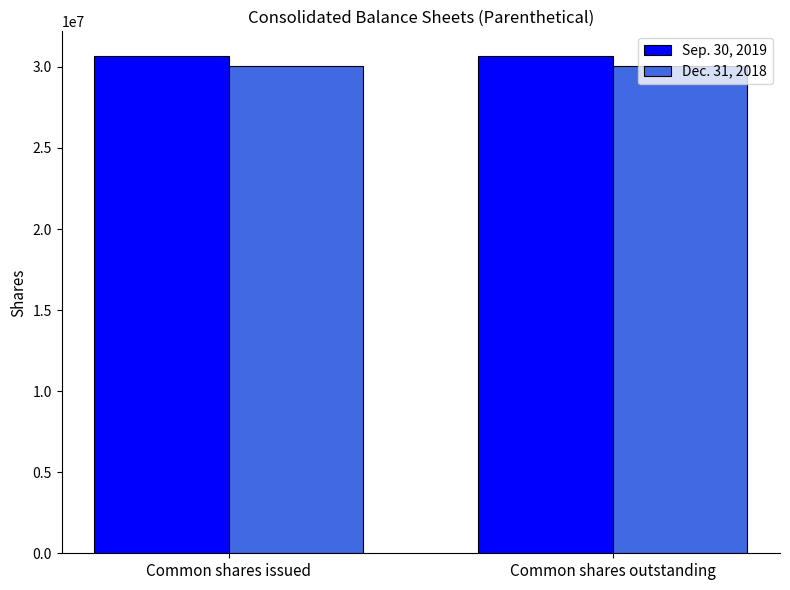

Rank the series at Common shares issued from highest to lowest value.

Sep. 30, 2019, Dec. 31, 2018